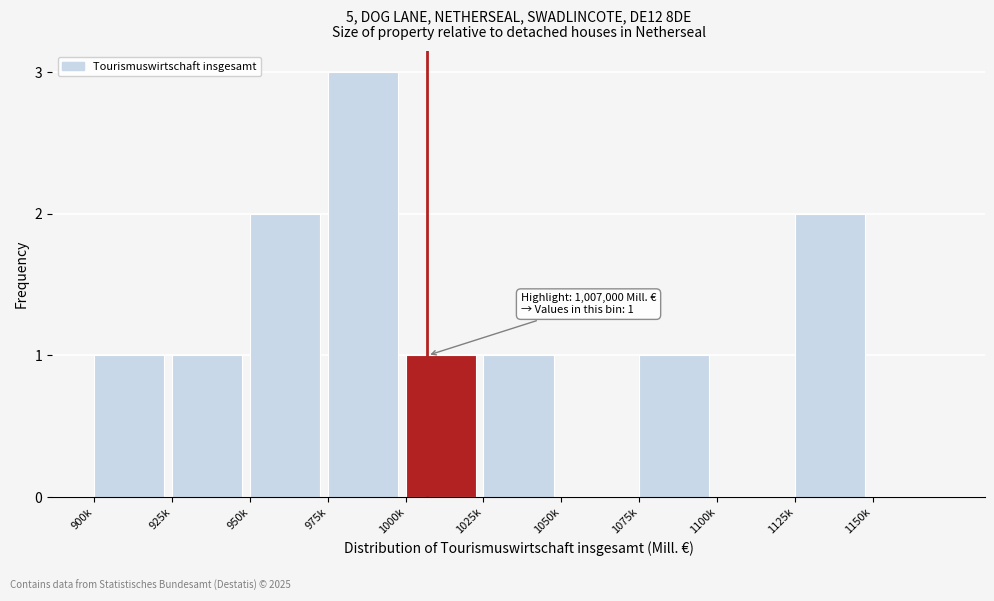

Reading left to right, transcribe all the data shown in this chart.

900k=1	925k=1	950k=2	975k=3	1000k=1	1025k=1	1050k=0	1075k=1	1100k=0	1125k=2	1150k=0